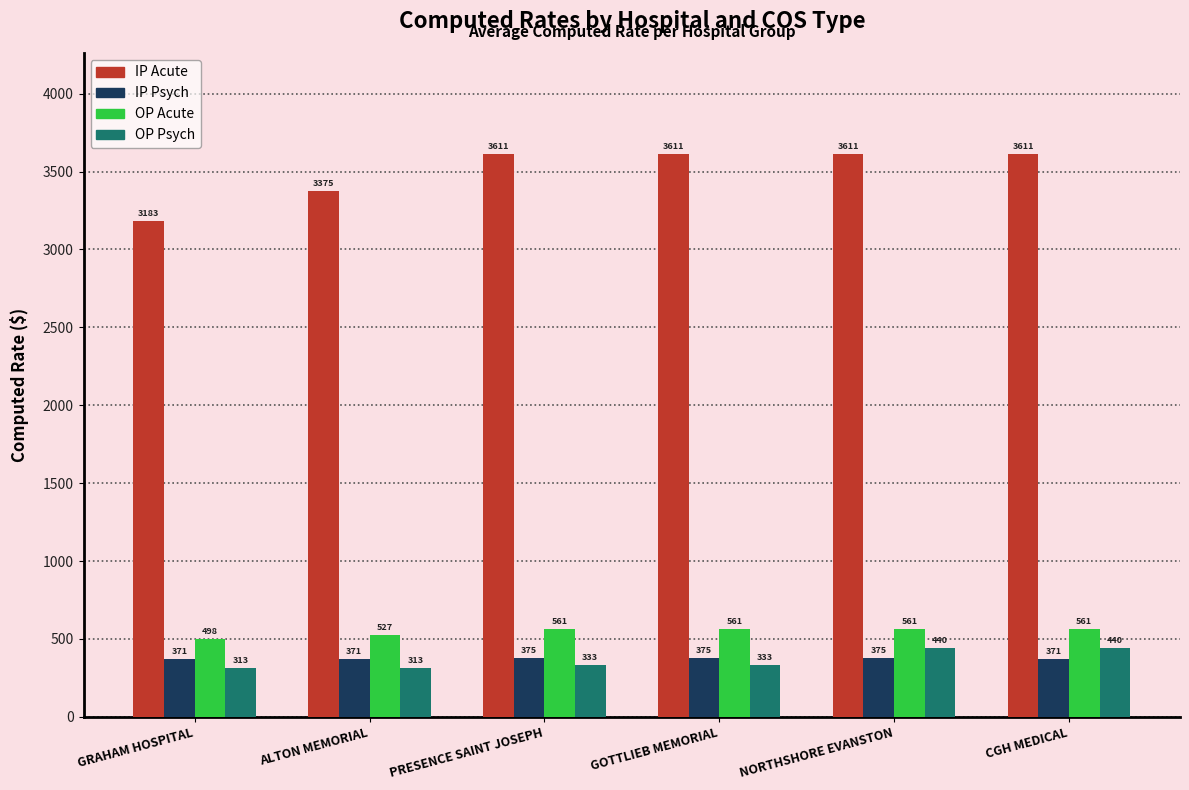

What is the total value across all series at CGH MEDICAL?

4985.4